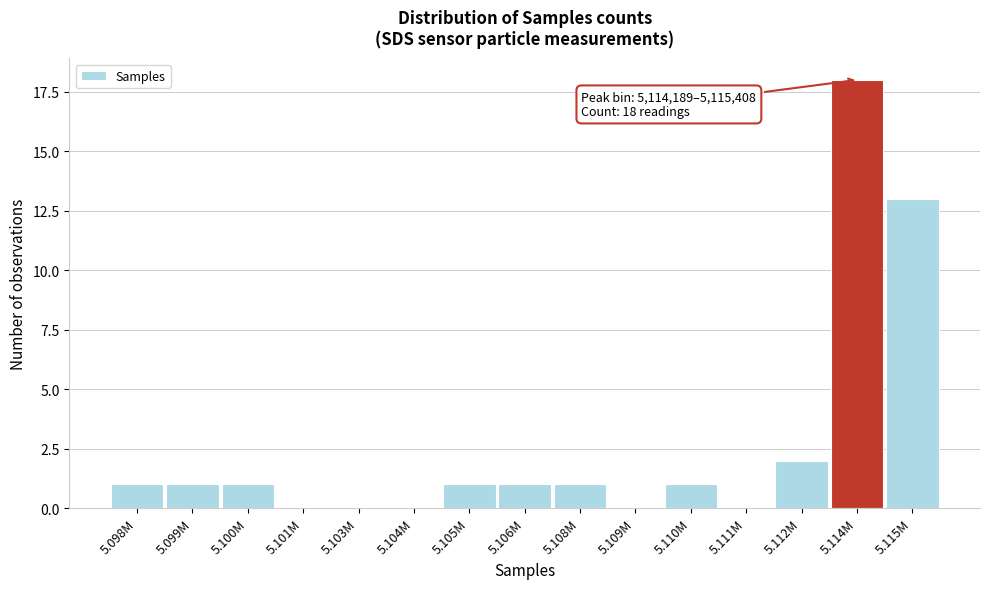

Reading left to right, transcribe all the data shown in this chart.

5.098M=1	5.099M=1	5.100M=1	5.101M=0	5.103M=0	5.104M=0	5.105M=1	5.106M=1	5.108M=1	5.109M=0	5.110M=1	5.111M=0	5.112M=2	5.114M=18	5.115M=13